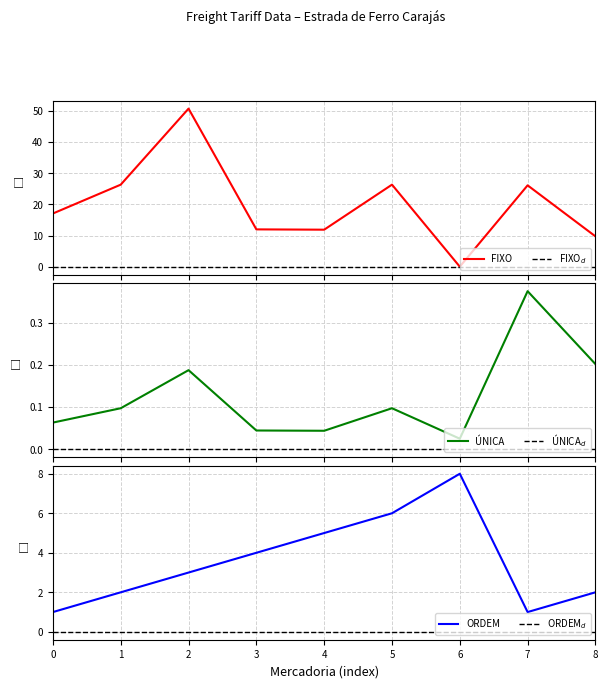

Which series ends up on top after the final intersection of FIXO and ORDEM?

FIXO